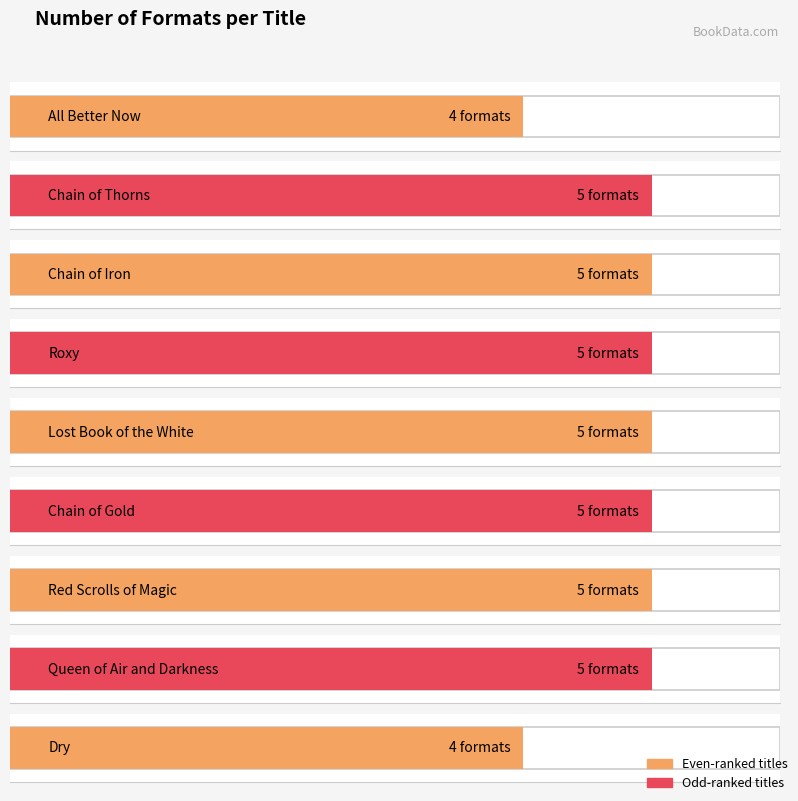

Which category has the lowest value across all series?

All Better Now